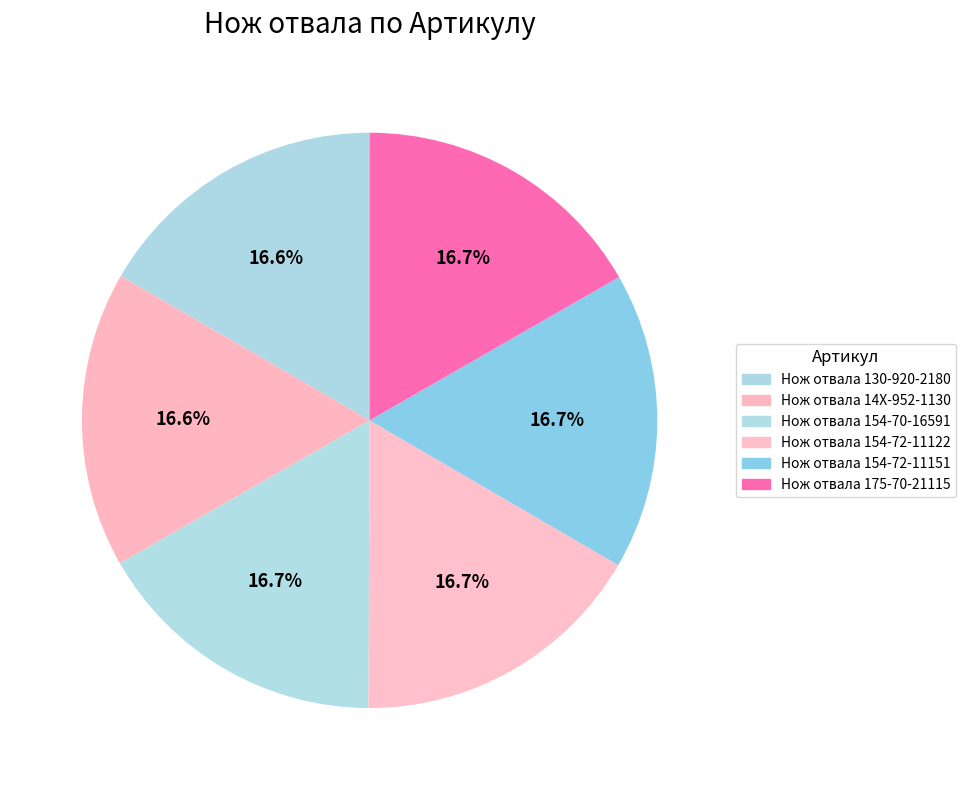

What is the ratio of the value at Нож отвала 175-70-21115 to the value at Нож отвала 154-72-11122?

1.0